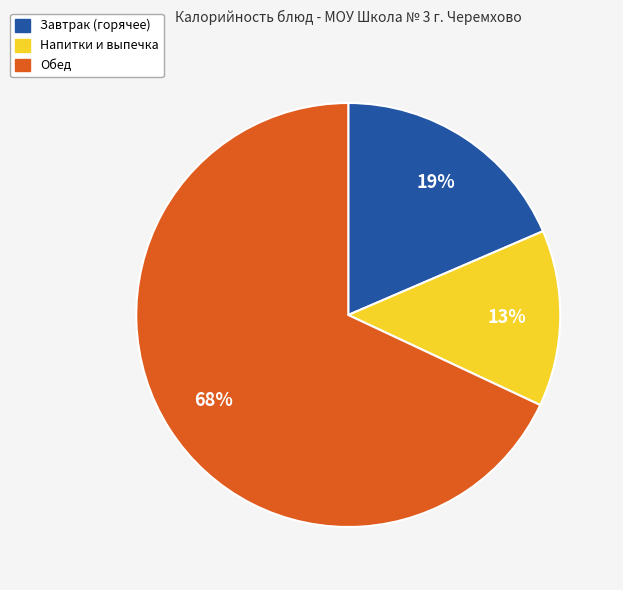

Do Обед and Завтрак (горячее) together represent more than half of the pie?

Yes